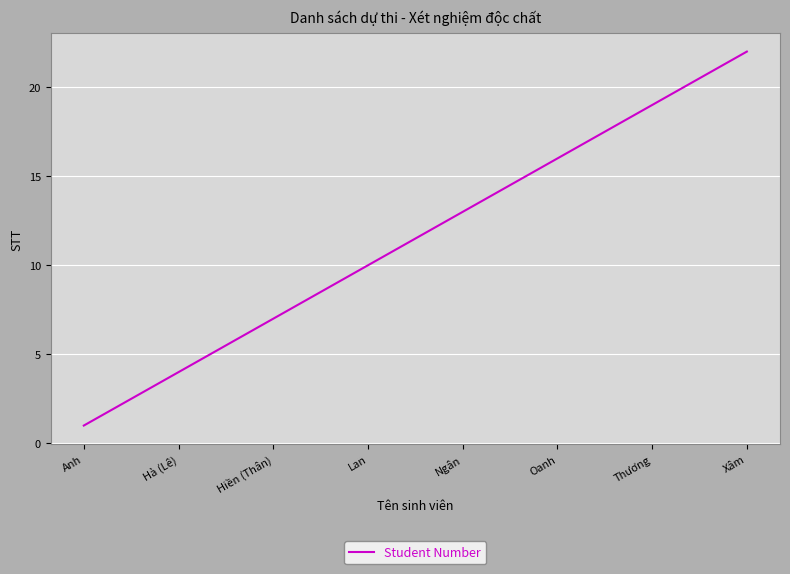

Does the chart display data point markers on the line(s)?

No